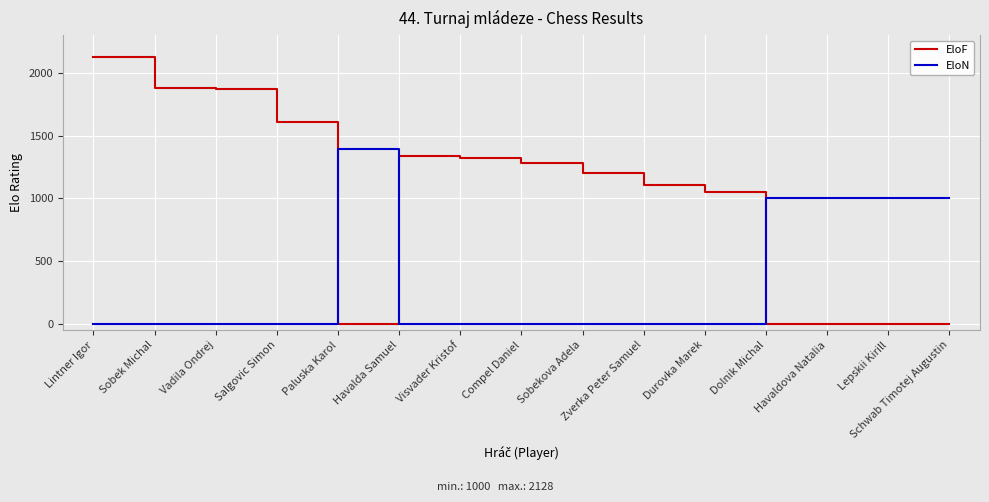

Which series has the largest total across all categories?

EloF